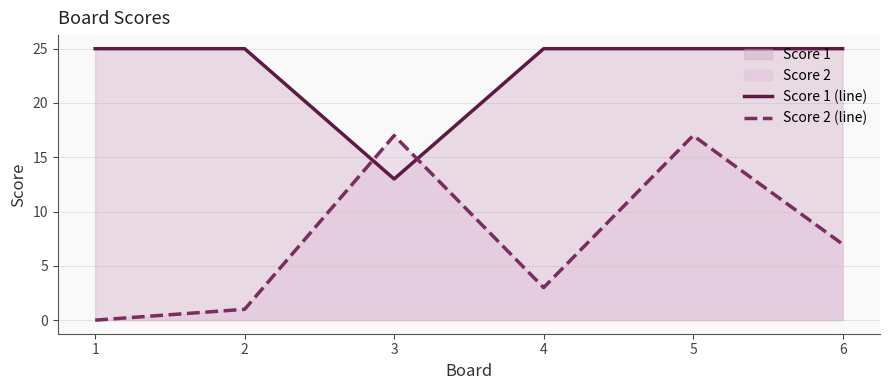

After their last crossing, which series has the higher values: Score 1 (line) or Score 2 (line)?

Score 1 (line)